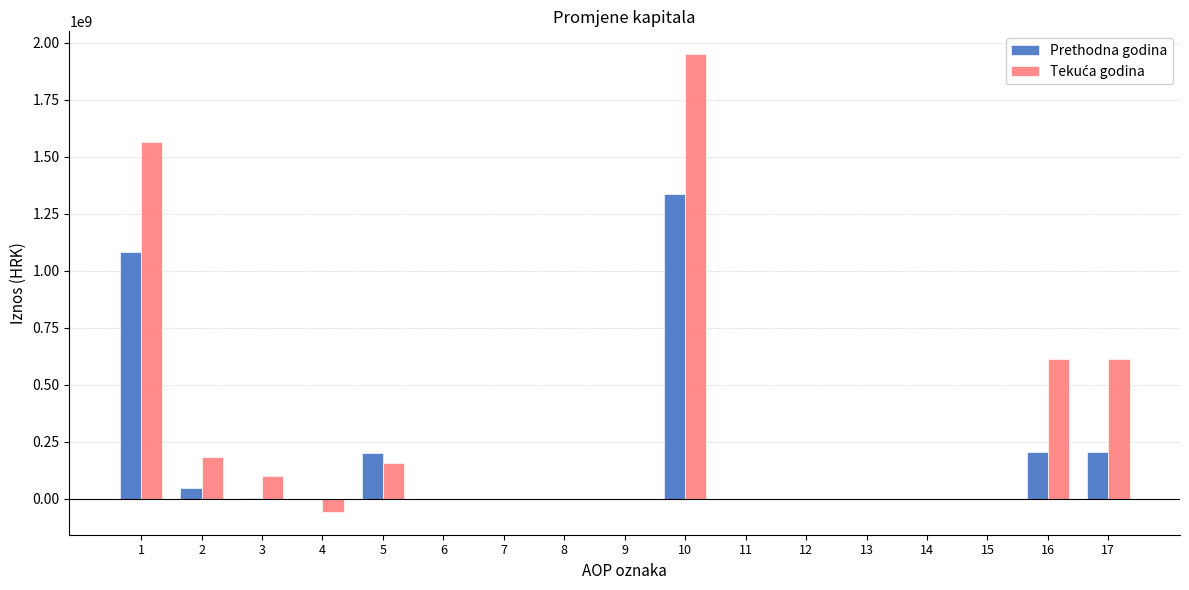

The value of Prethodna godina at 9 is 0. True or false?

True